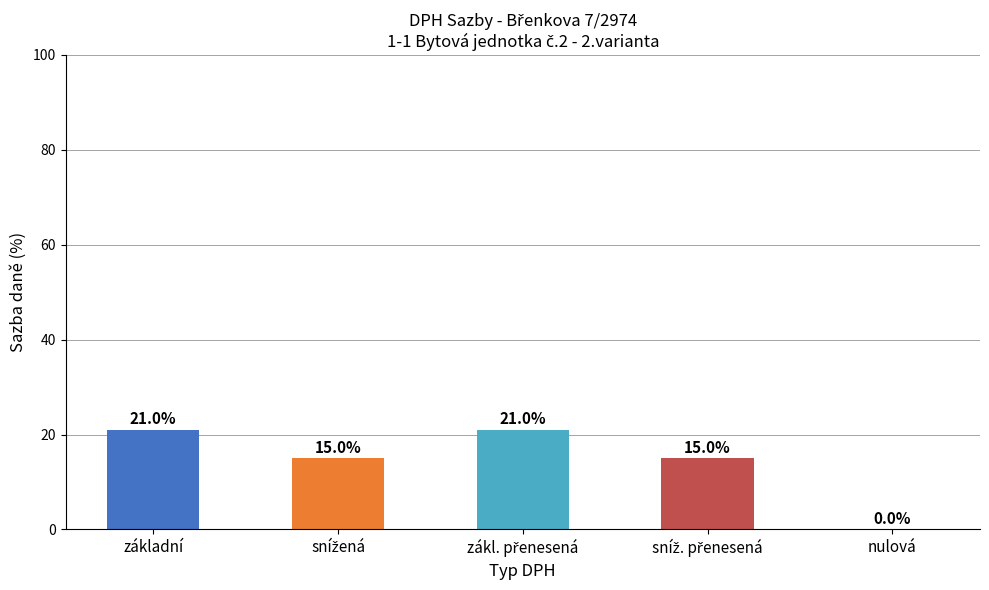

What is the sum of all values?

72